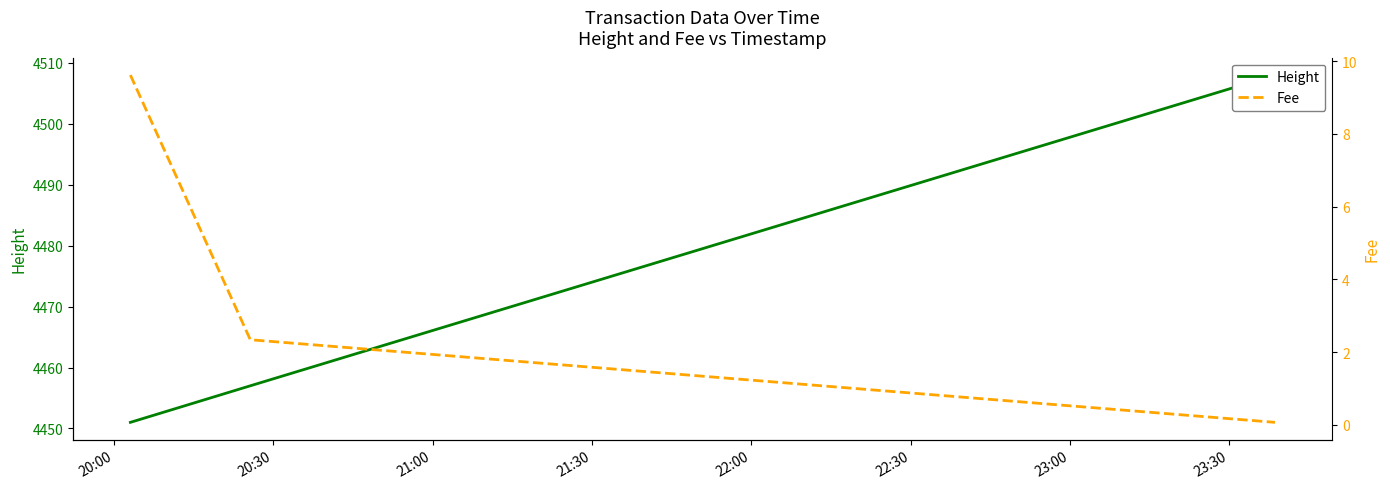

Is it true that Fee equals 16.7 at 20:00?

False